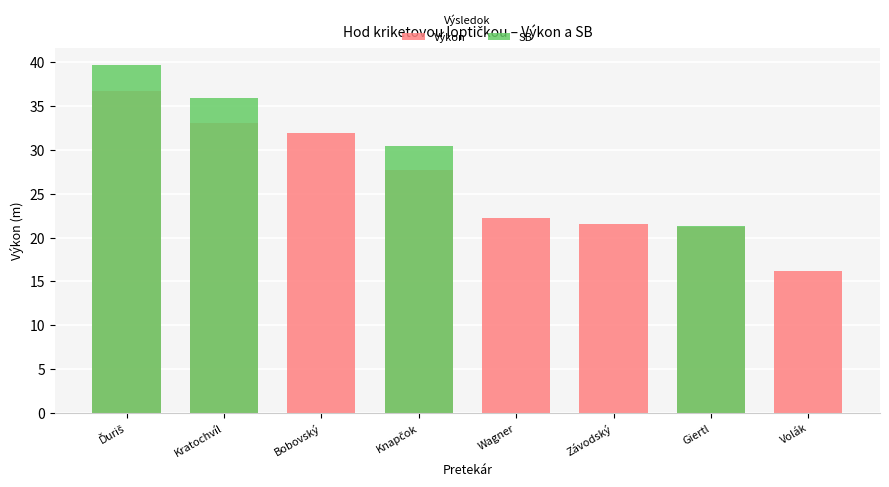

What is the label of the 4th bar from the right?

Wagner